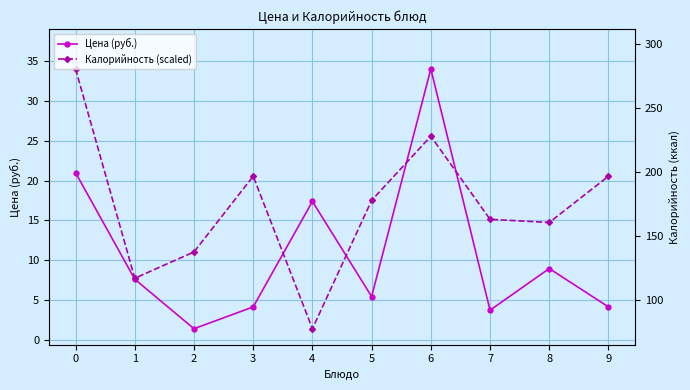

Is this an area chart (filled region under the line)?

No